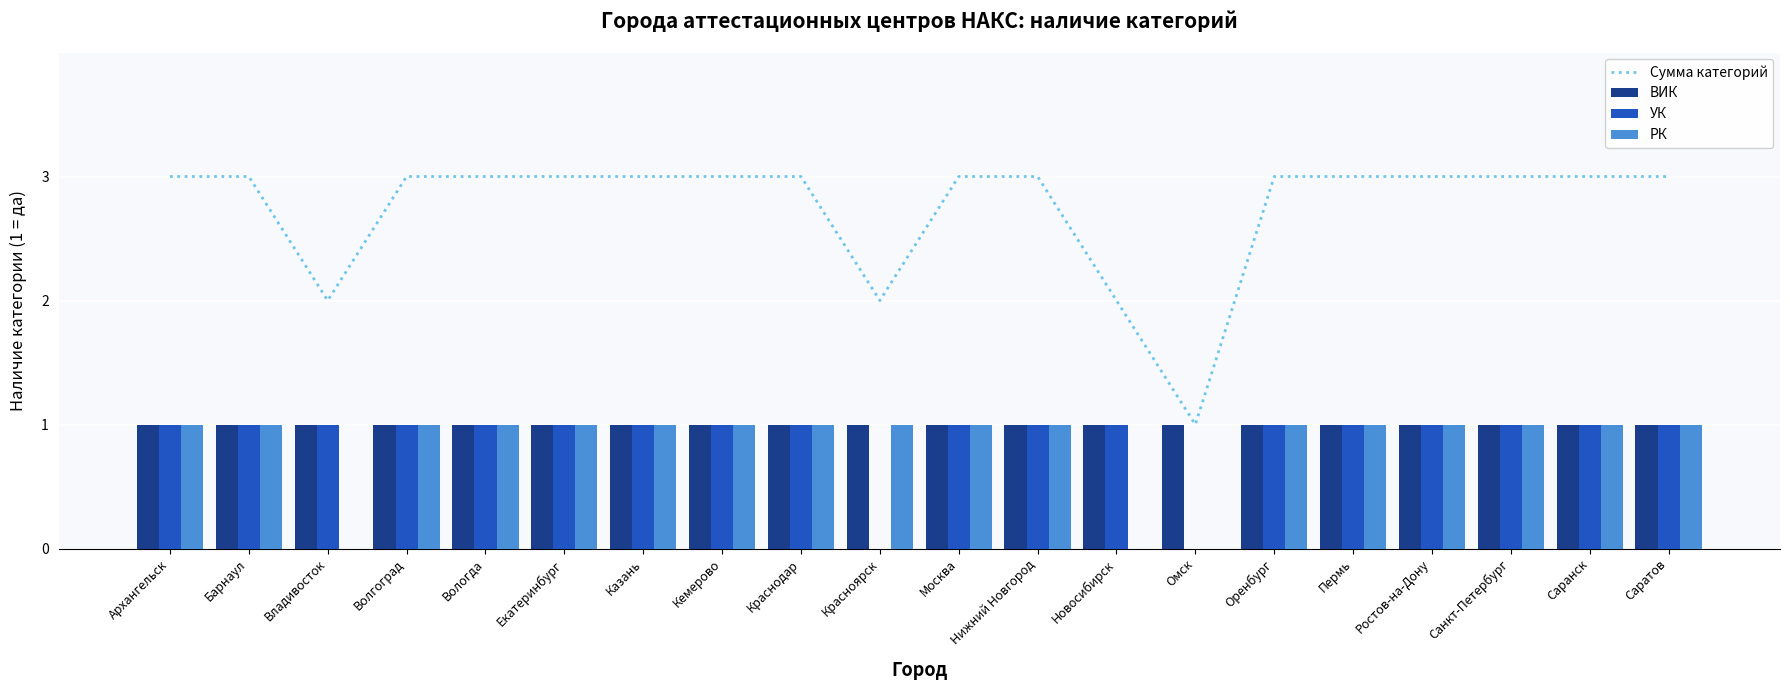

Which series has the largest total across all categories?

Сумма категорий